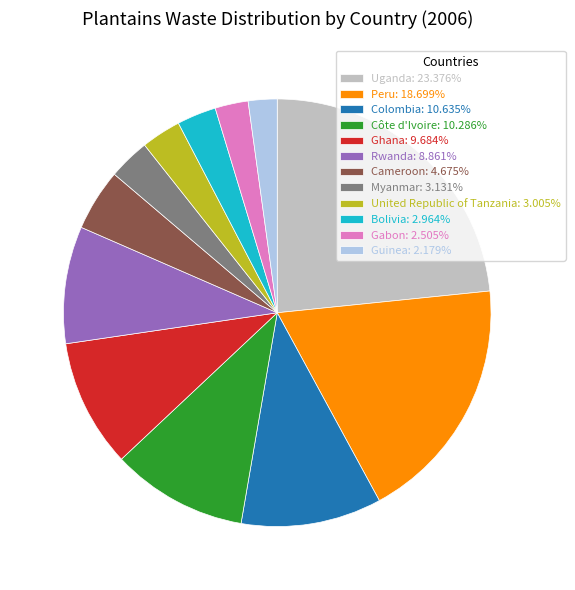

Is there a majority slice in this chart?

No